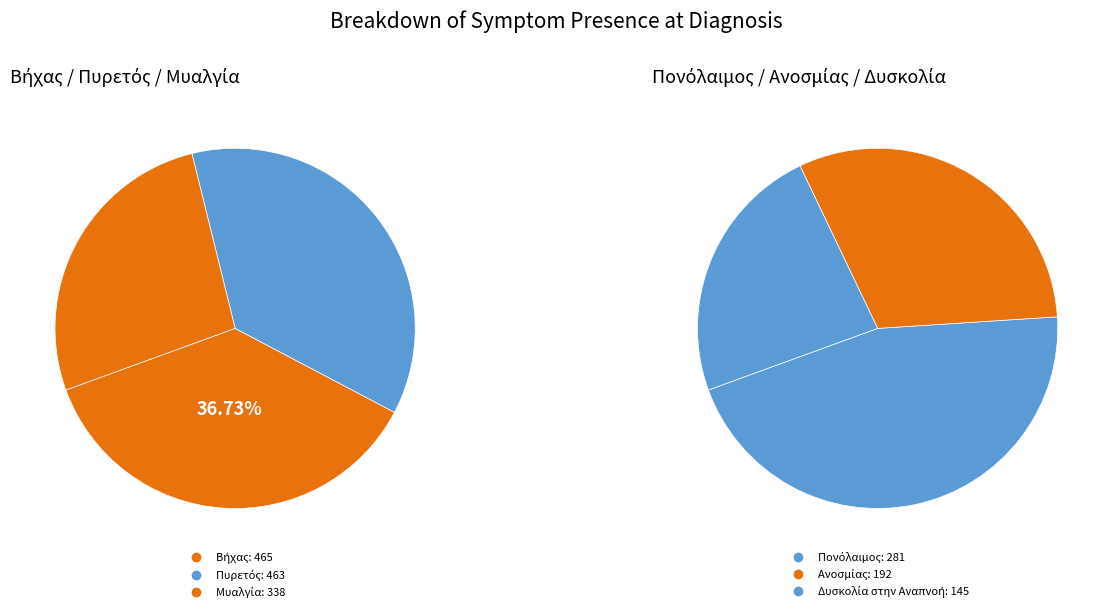

Which slice is the smallest?

Δυσκολία στην Αναπνοή